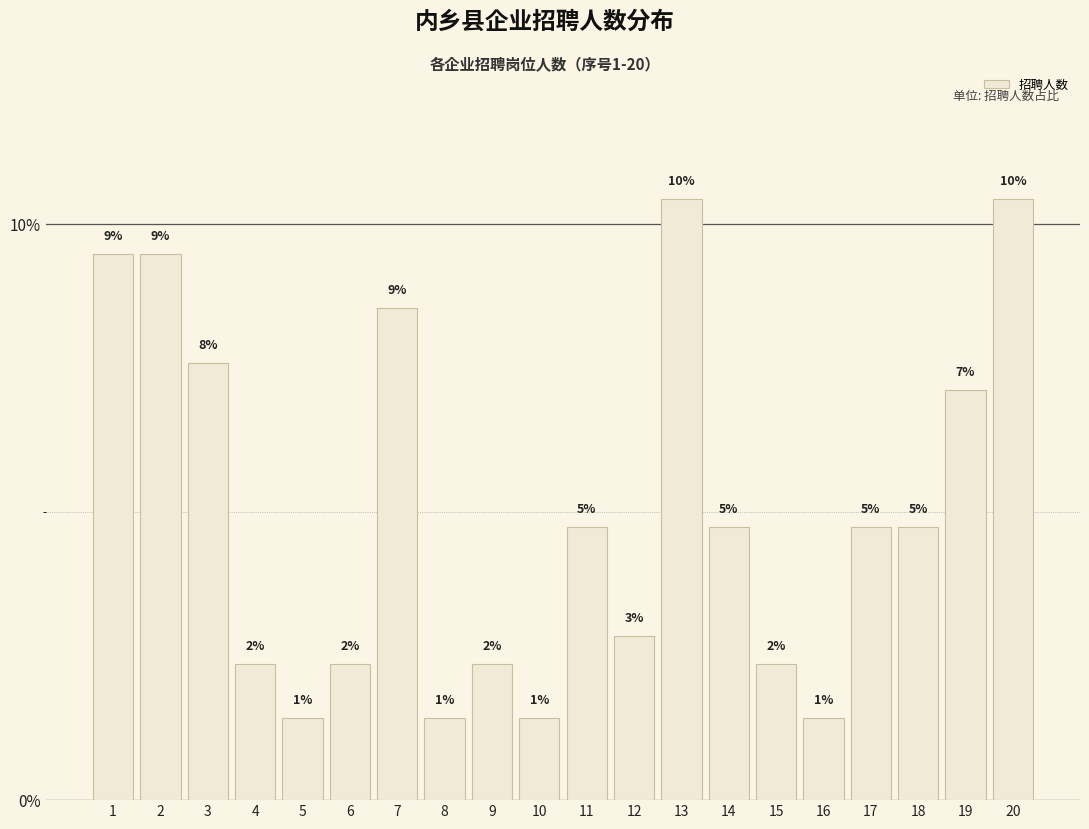

What is the difference between the maximum and second lowest values?

0.1